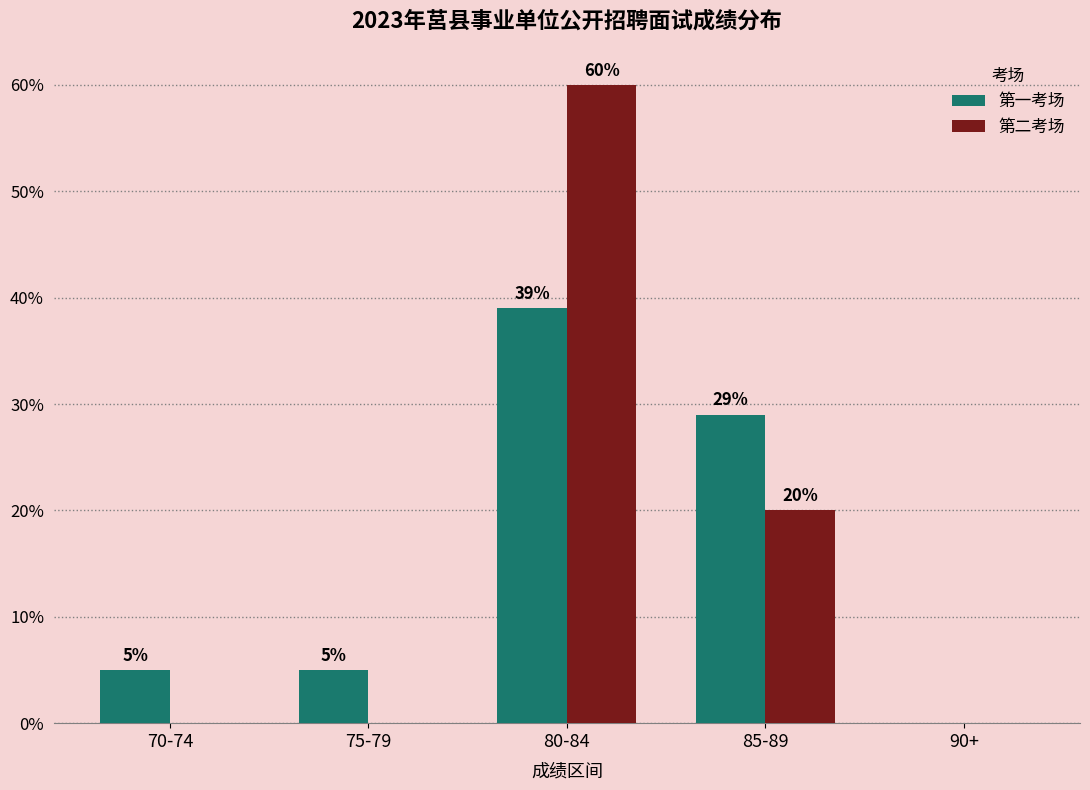

What is the maximum value for 第二考场?

60